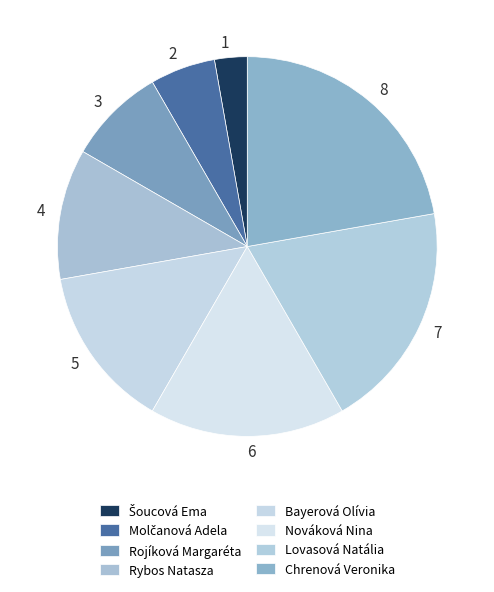

How many segments does this pie chart have?

8